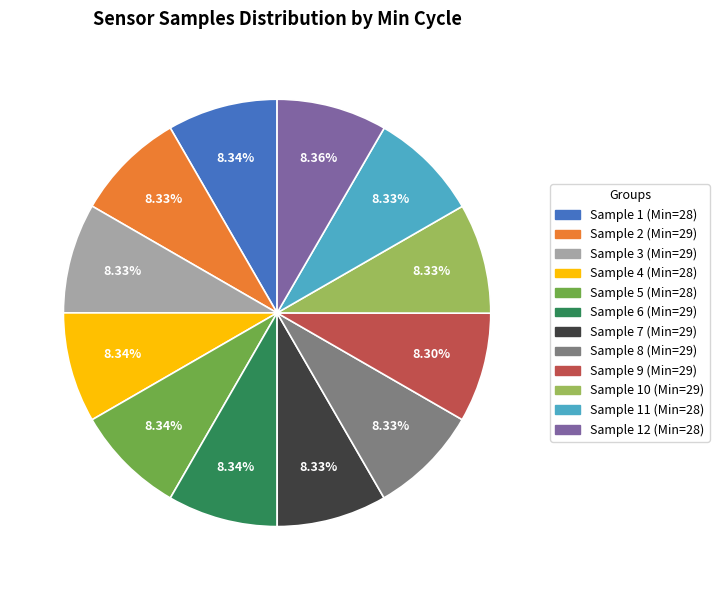

Is there a majority slice in this chart?

No